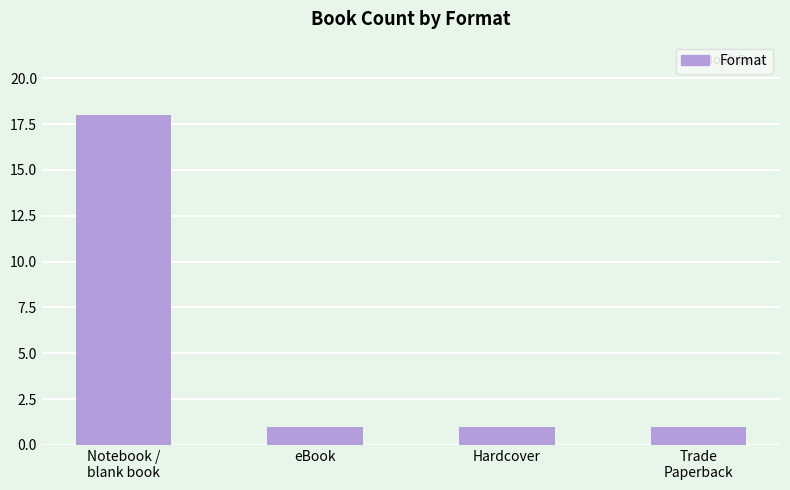

How many bars are there in total?

4